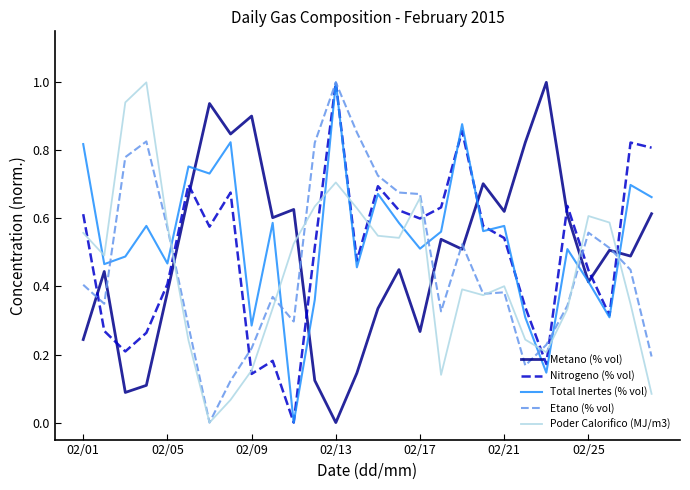

What is the greatest value displayed?

1.0